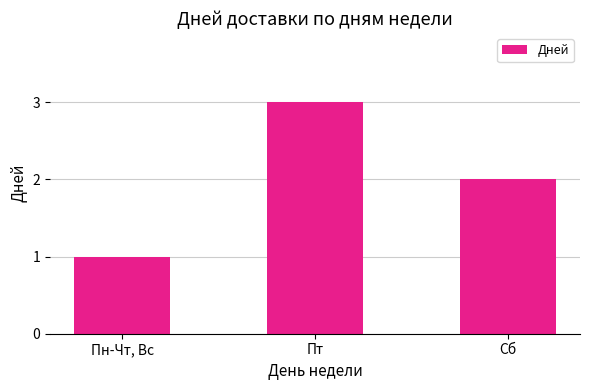

Rank the categories by value from highest to lowest.

Пт, Сб, Пн-Чт, Вс